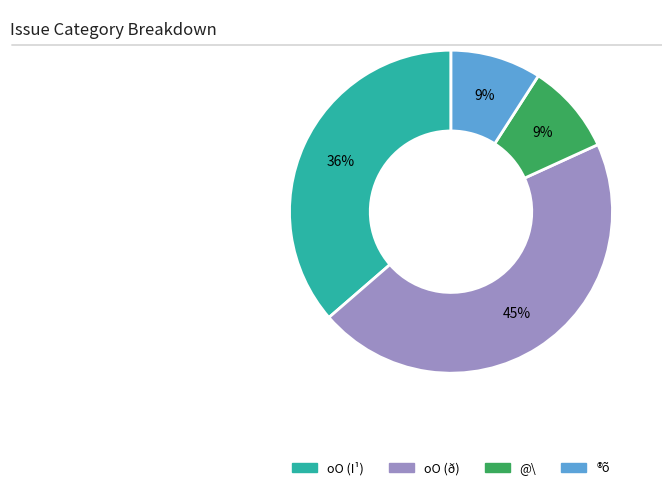

To the nearest percent, what is the difference between the largest and smallest slice percentages?

36%